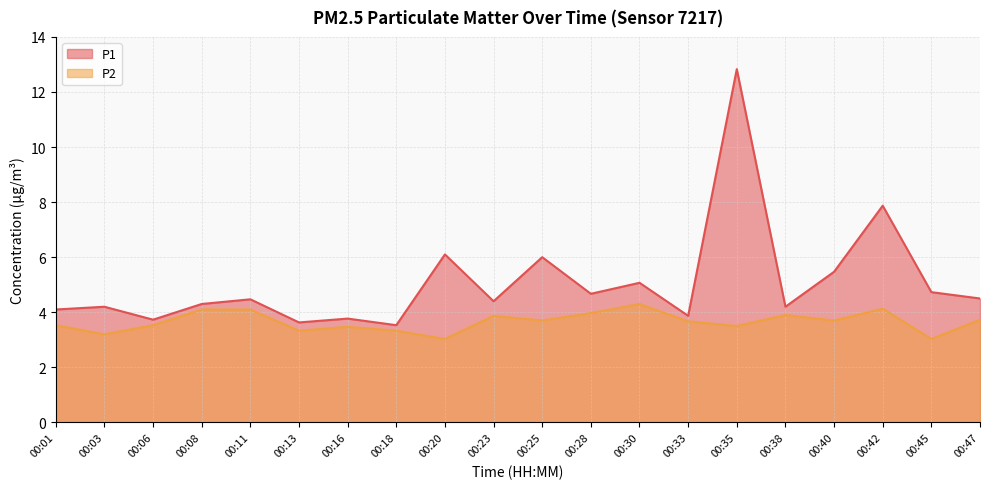

What is the smallest value displayed?

3.0